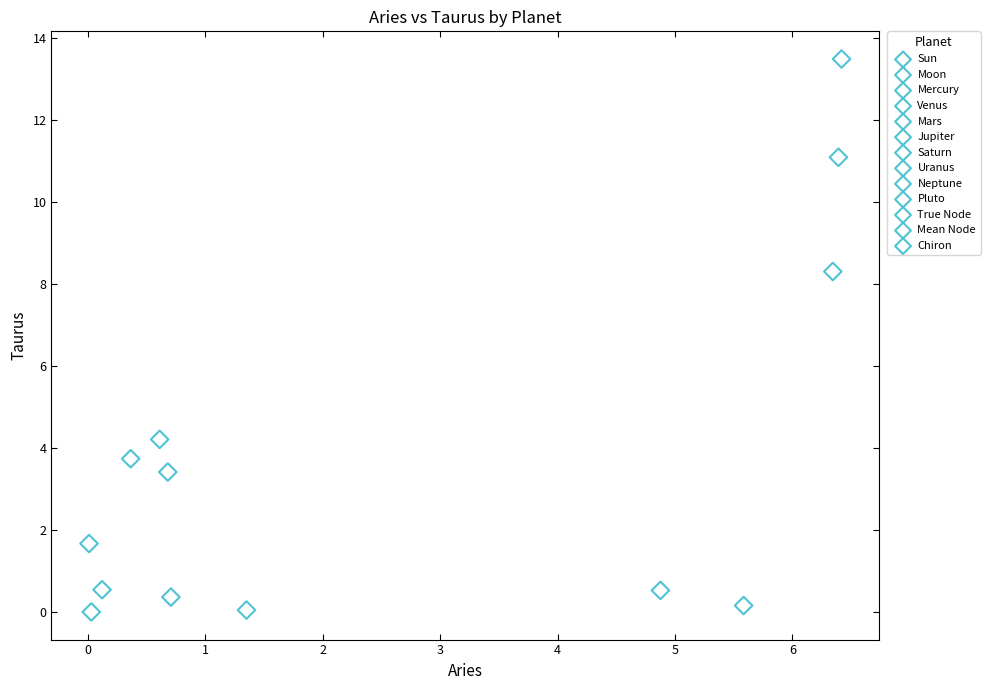

What are all the series names shown in the legend?

Sun, Moon, Mercury, Venus, Mars, Jupiter, Saturn, Uranus, Neptune, Pluto, True Node, Mean Node, Chiron